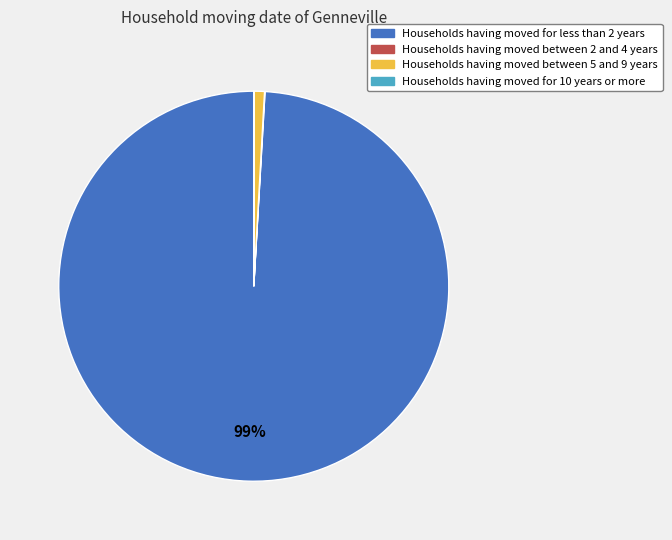

To the nearest percent, what is the average slice percentage?

25%